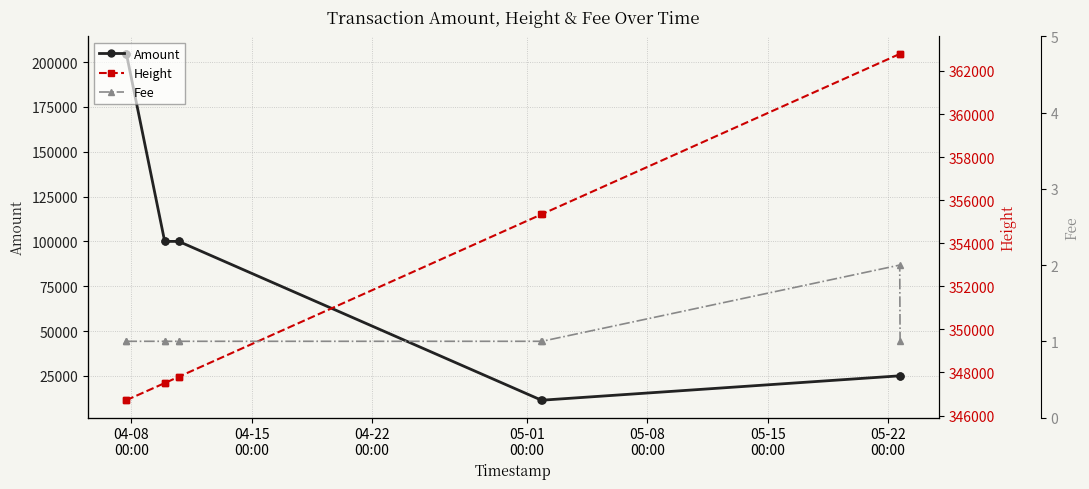

What is the value of the Amount point at the 3rd from the left?

99999.0